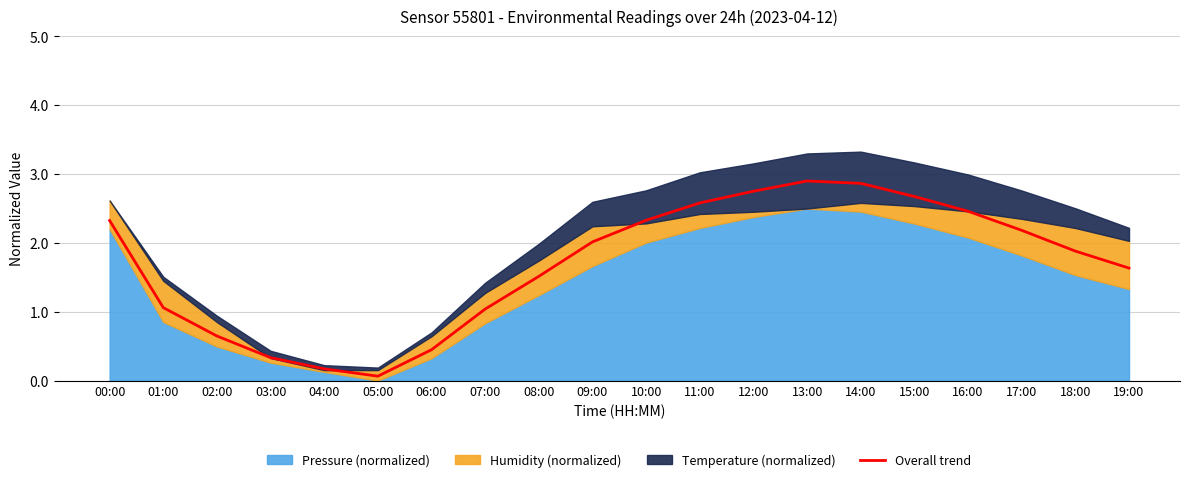

What is the sum of the values at 00:00 and 03:00?

2.7